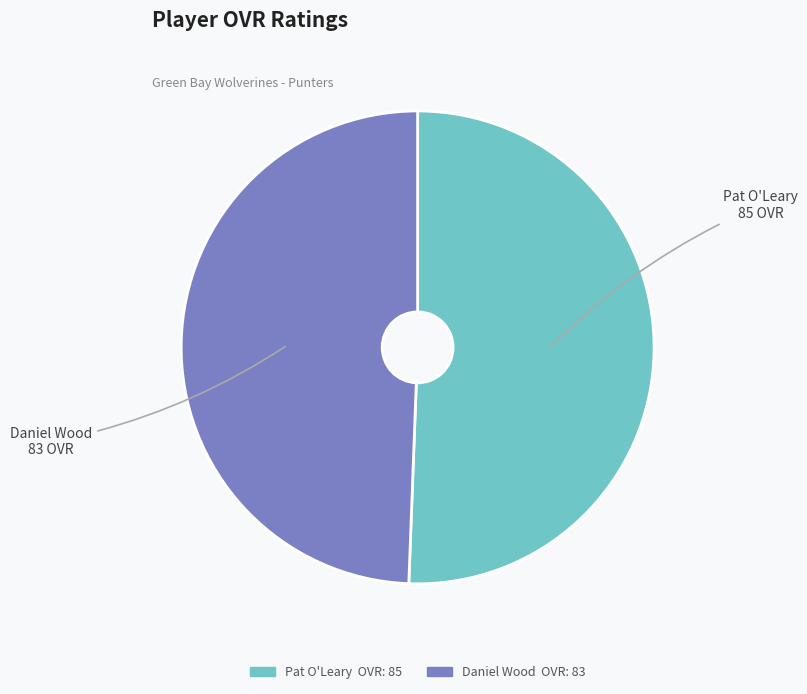

Combined, do Daniel Wood and Pat O'Leary account for over 50%?

Yes